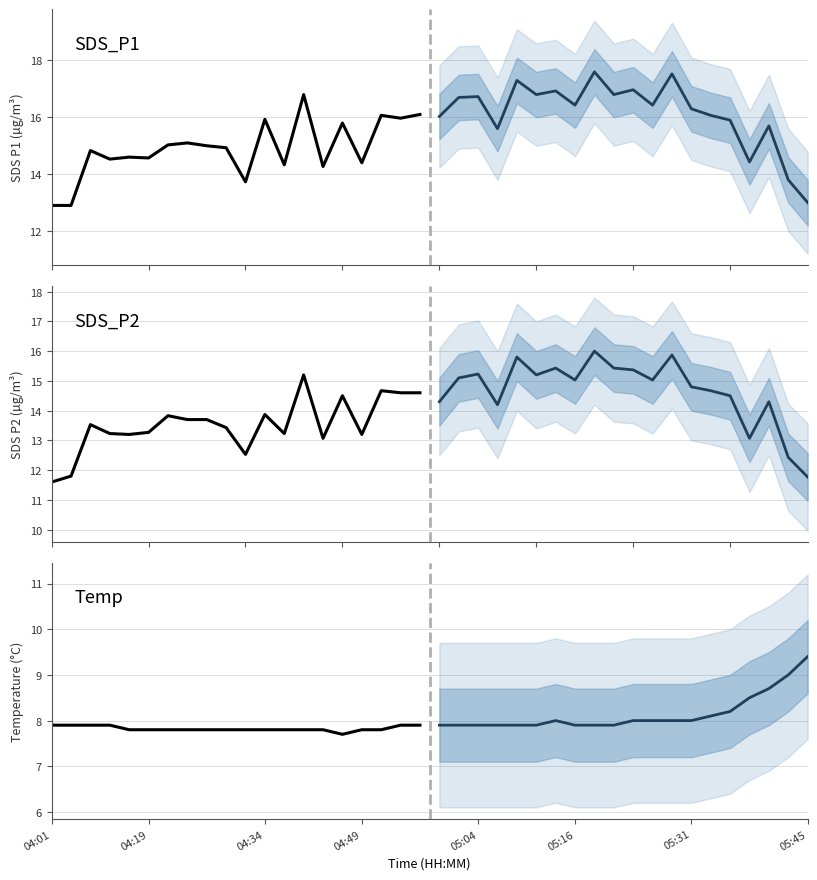

What is the lowest value of the SDS_P2 (post-split) series?

11.8